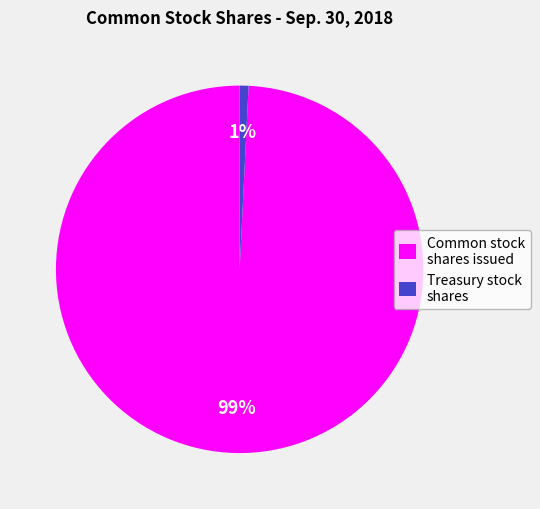

Do Common stock shares issued and Treasury stock shares together represent more than half of the pie?

Yes